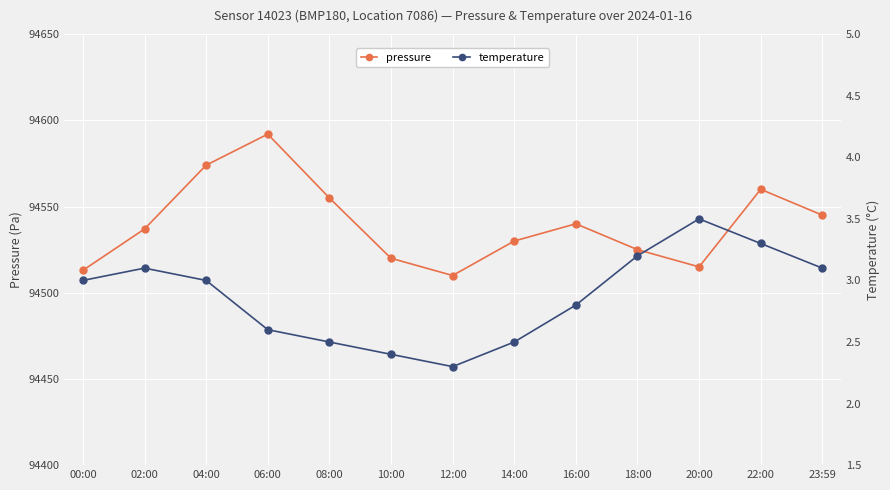

At which label does pressure first exceed 94537?

04:00